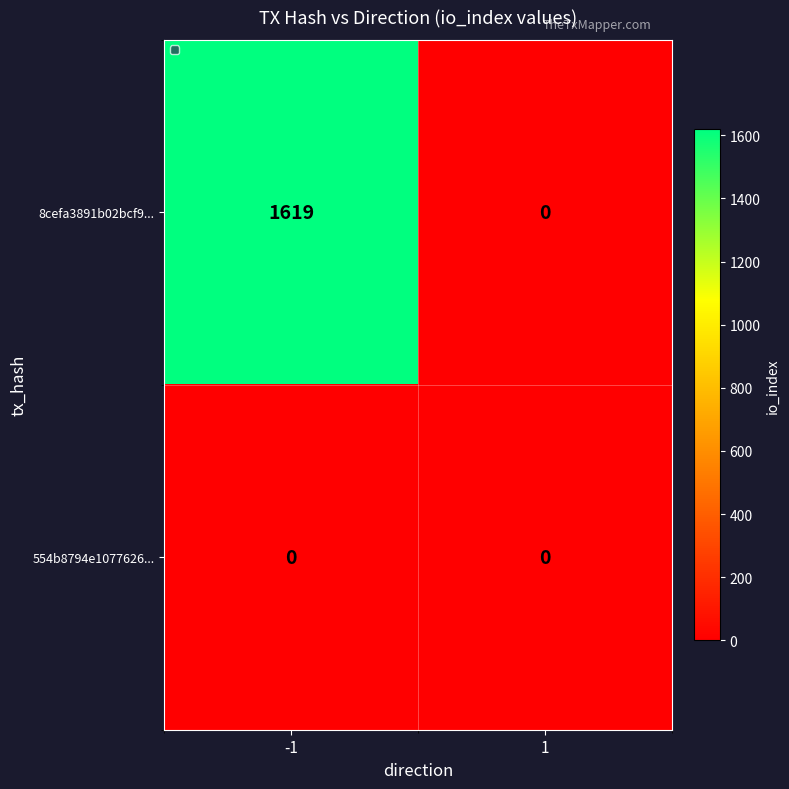

Rank the series by their average value, from lowest to highest.

554b8794e1077626..., 8cefa3891b02bcf9...